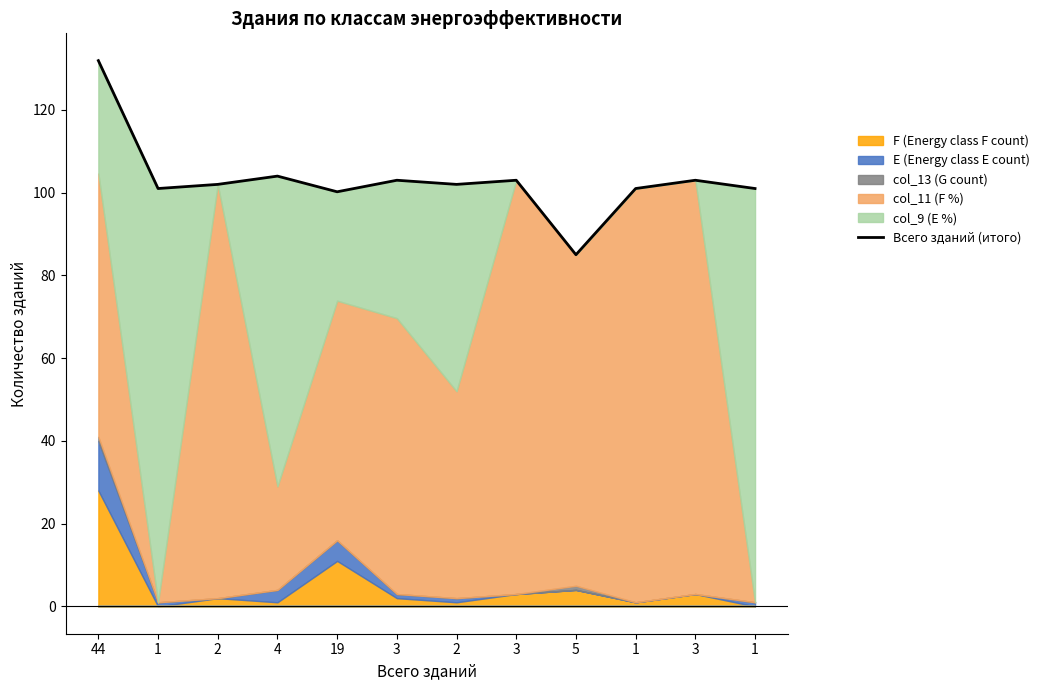

What is the minimum value shown in the chart?

85.0